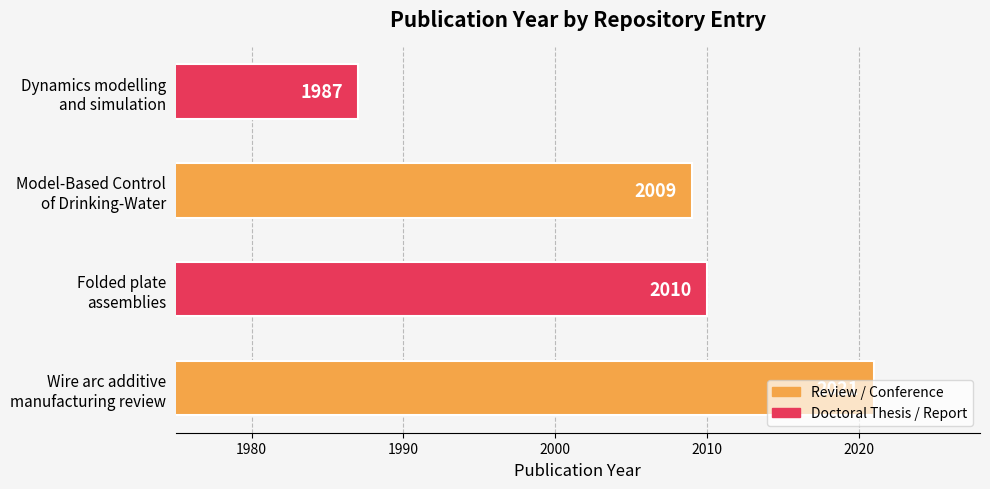

What is the greatest value displayed?

2021